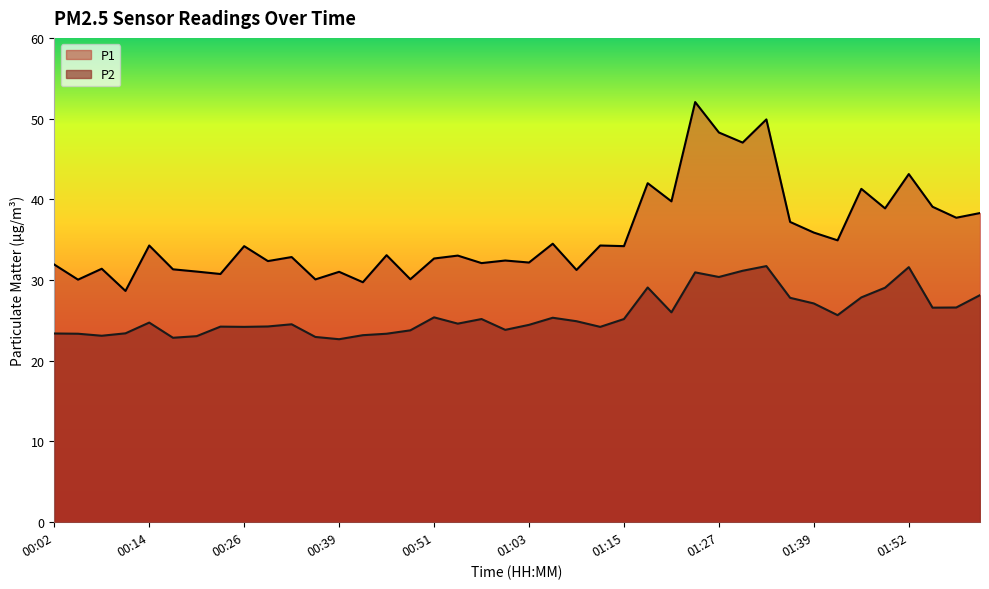

Reading right to left, list all the values displayed in this chart.

P1: 02:01=38.3	01:58=37.7	01:55=39.1	01:52=43.1	01:48=38.9	01:45=41.3	01:42=34.9	01:39=35.9	01:36=37.2	01:33=49.9	01:30=47.0	01:27=48.3	01:24=52.0	01:21=39.8	01:18=42.0	01:15=34.2	01:12=34.3	01:09=31.2	01:06=34.5	01:03=32.2	01:00=32.4	00:57=32.1	00:54=33.0	00:51=32.7	00:48=30.1	00:45=33.1	00:42=29.7	00:39=31.0	00:36=30.1	00:33=32.9	00:29=32.4	00:26=34.2	00:23=30.8	00:20=31.1	00:17=31.3	00:14=34.3	00:11=28.6	00:08=31.4	00:05=30.1	00:02=31.9
P2: 02:01=28.1	01:58=26.6	01:55=26.6	01:52=31.6	01:48=29.1	01:45=27.9	01:42=25.6	01:39=27.1	01:36=27.8	01:33=31.7	01:30=31.1	01:27=30.4	01:24=30.9	01:21=26.0	01:18=29.1	01:15=25.2	01:12=24.2	01:09=24.9	01:06=25.3	01:03=24.4	01:00=23.8	00:57=25.2	00:54=24.6	00:51=25.4	00:48=23.8	00:45=23.4	00:42=23.2	00:39=22.7	00:36=22.9	00:33=24.5	00:29=24.2	00:26=24.2	00:23=24.2	00:20=23.1	00:17=22.9	00:14=24.7	00:11=23.4	00:08=23.1	00:05=23.4	00:02=23.4